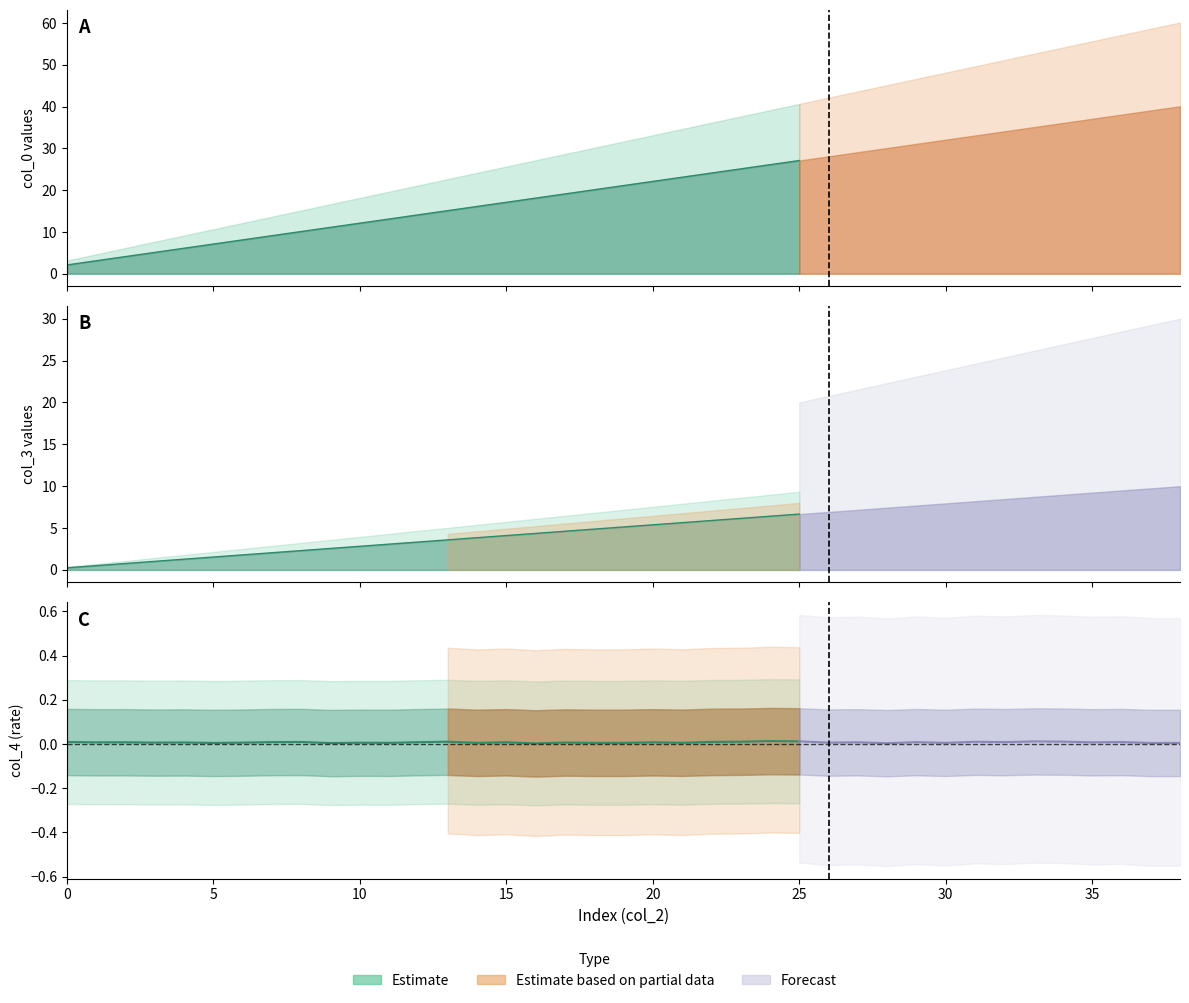

At how many categories does at least one series exceed 27?

14